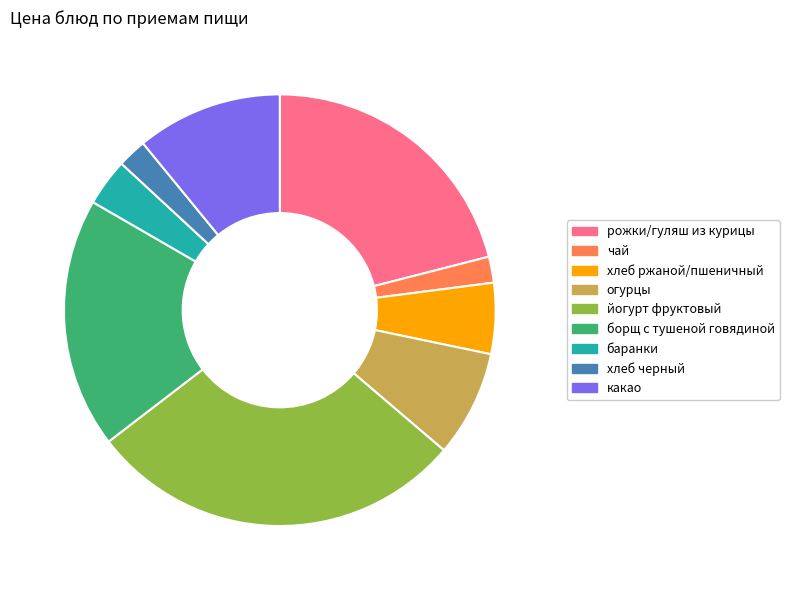

Is there any slice that represents more than half of the pie?

No